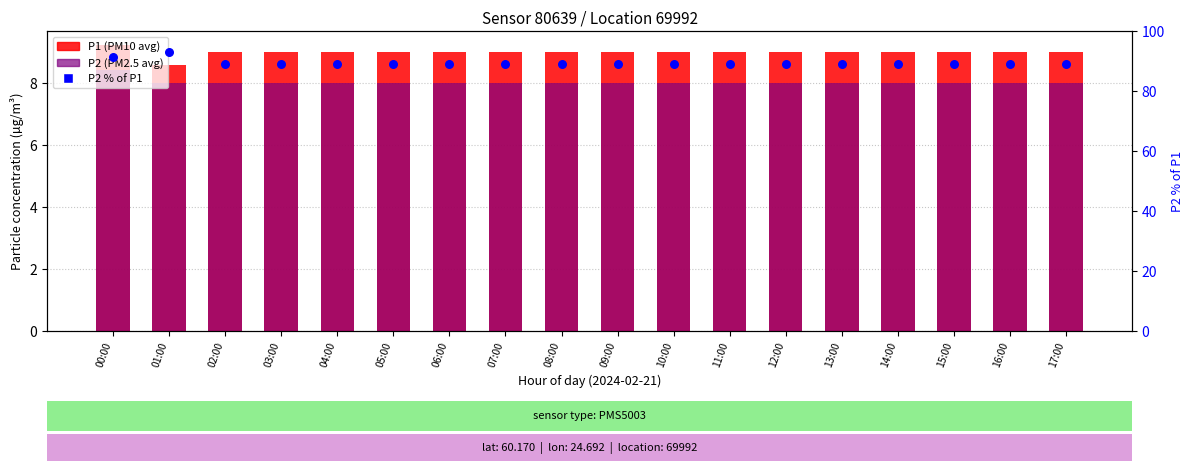

Is the value of P2 (PM2.5 avg) at 12:00 greater than the value of P1 (PM10 avg) at 08:00?

No